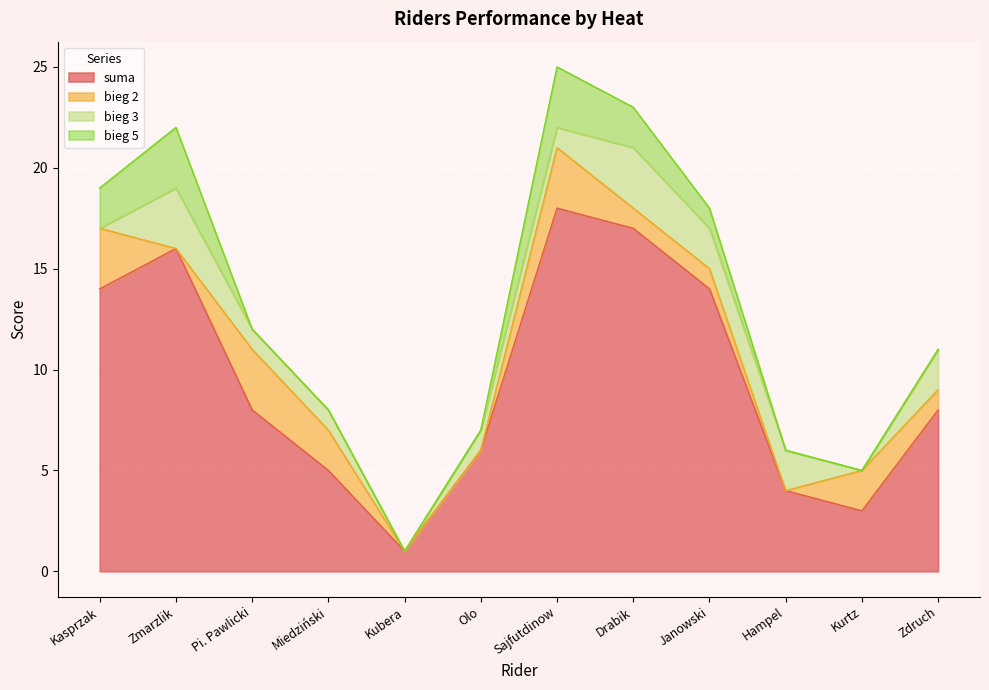

At which category is the sum across all series the highest?

Sajfutdinow